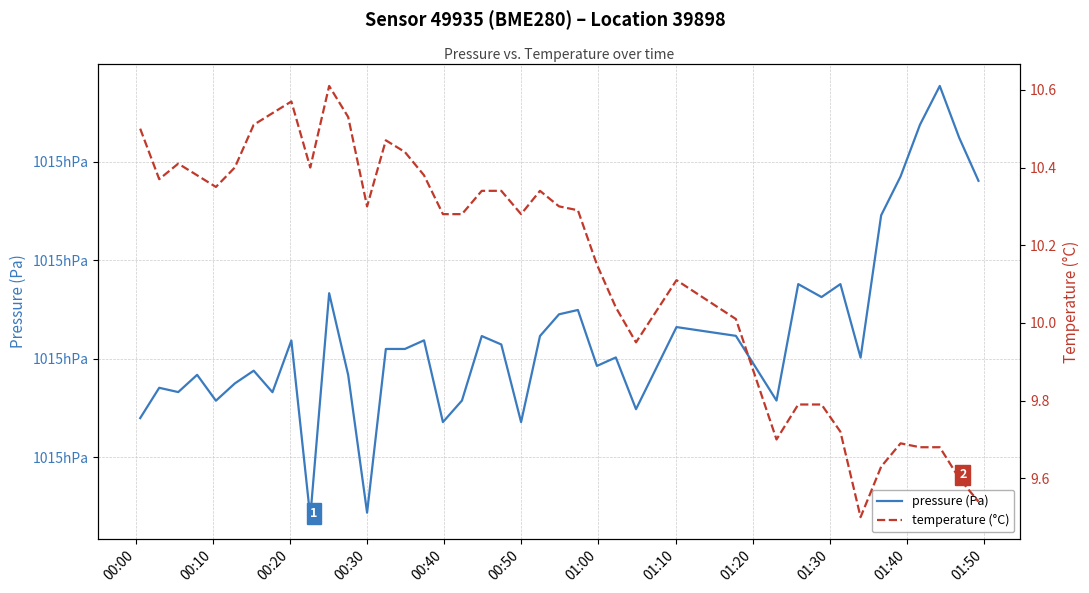

Does the chart have visible grid lines?

Yes